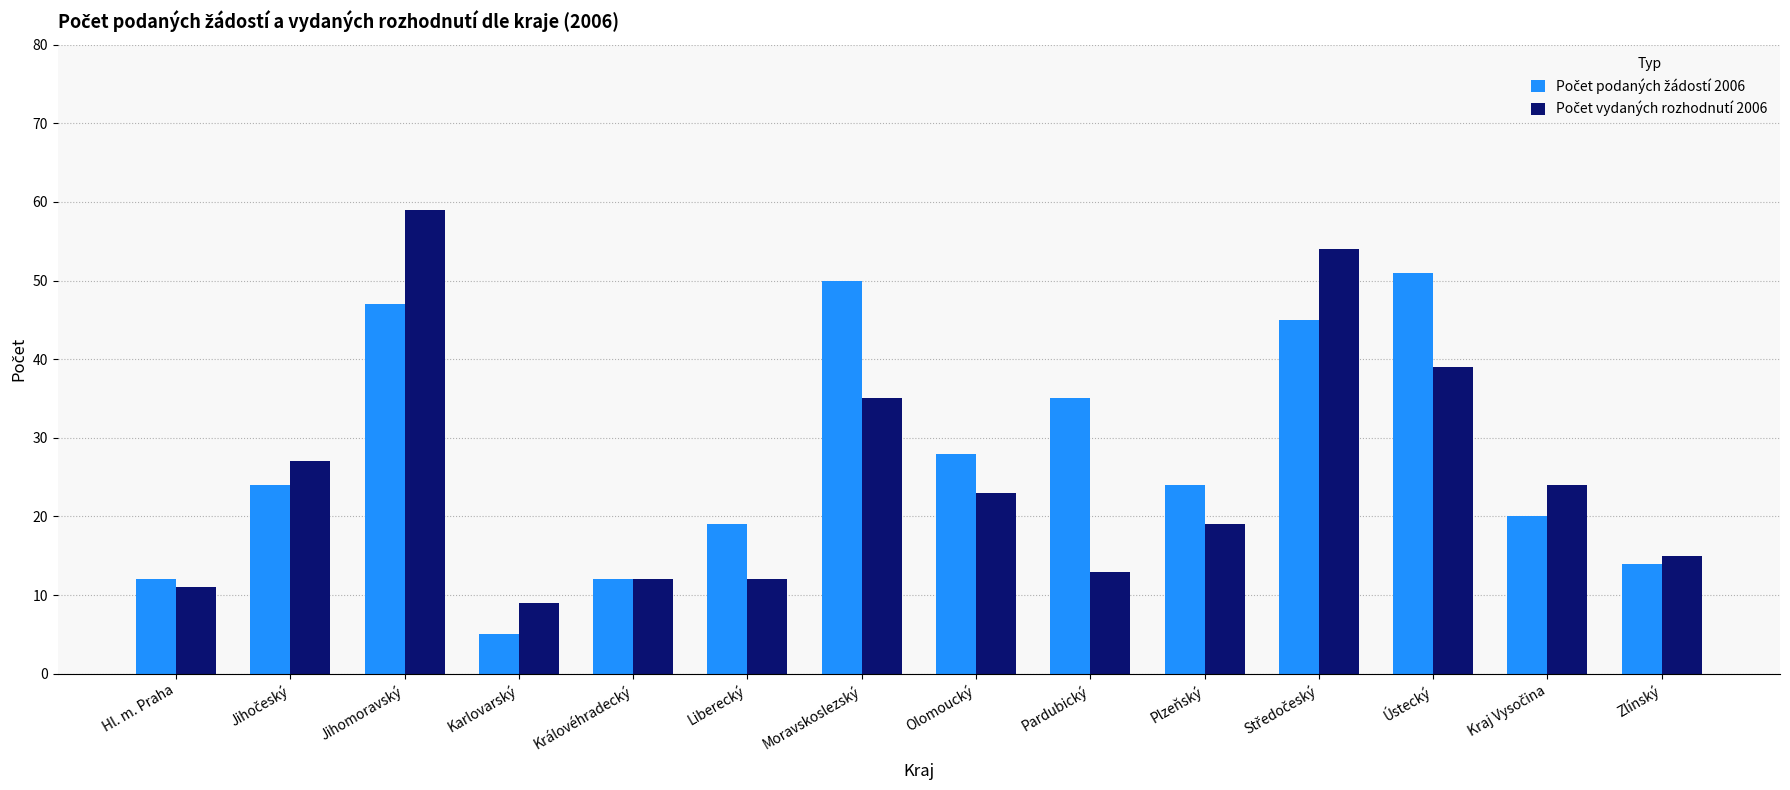

What is the difference between the highest and lowest values at Olomoucký?

5